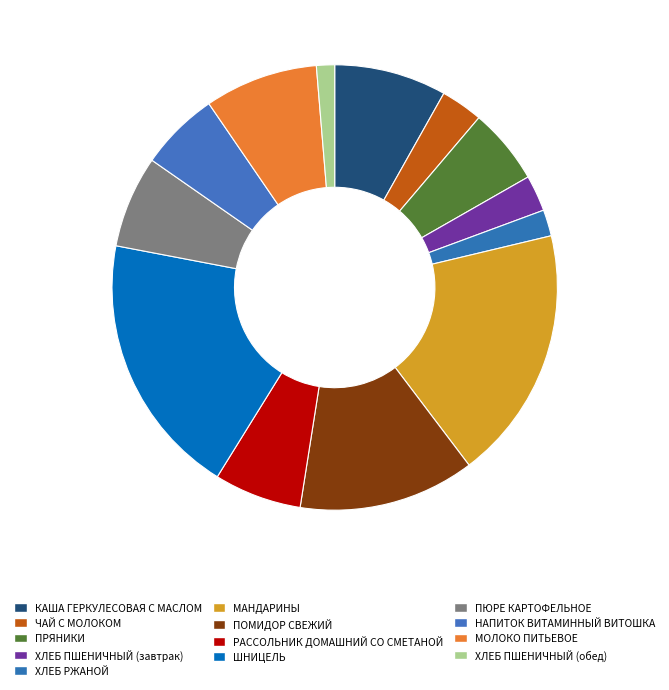

To the nearest percent, what is the combined percentage of НАПИТОК ВИТАМИННЫЙ ВИТОШКА and ПРЯНИКИ?

11%